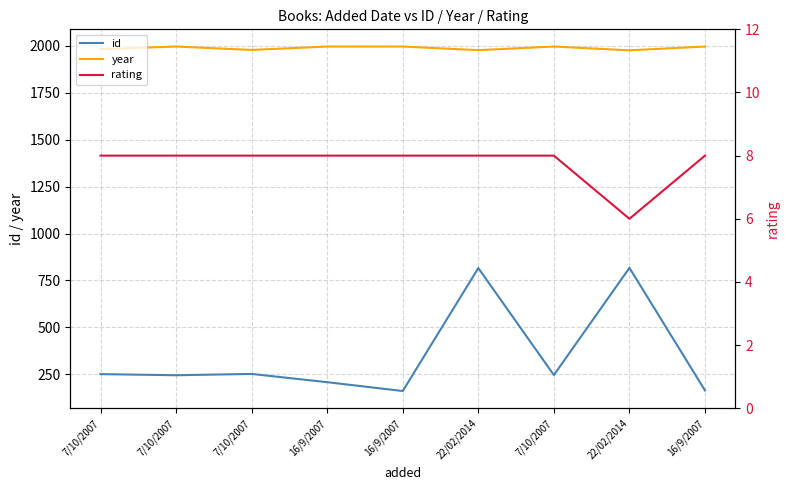

True or false: id and rating intersect in this chart.

False